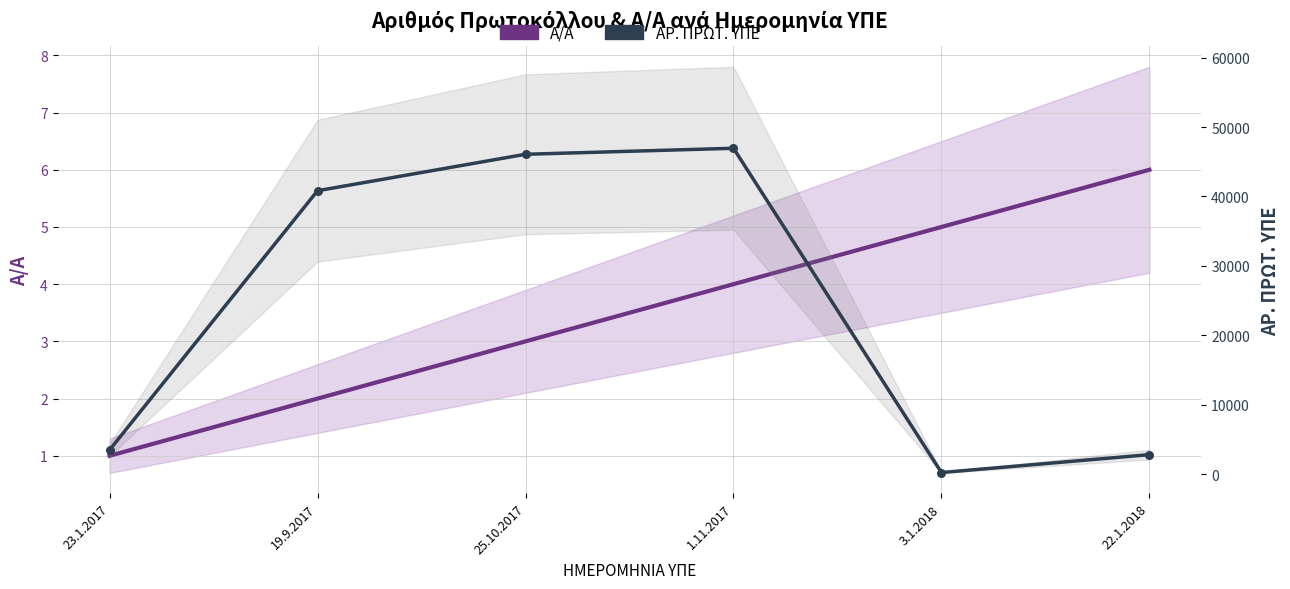

What are all the series names shown in the legend?

Α/Α, ΑΡ. ΠΡΩΤ. ΥΠΕ